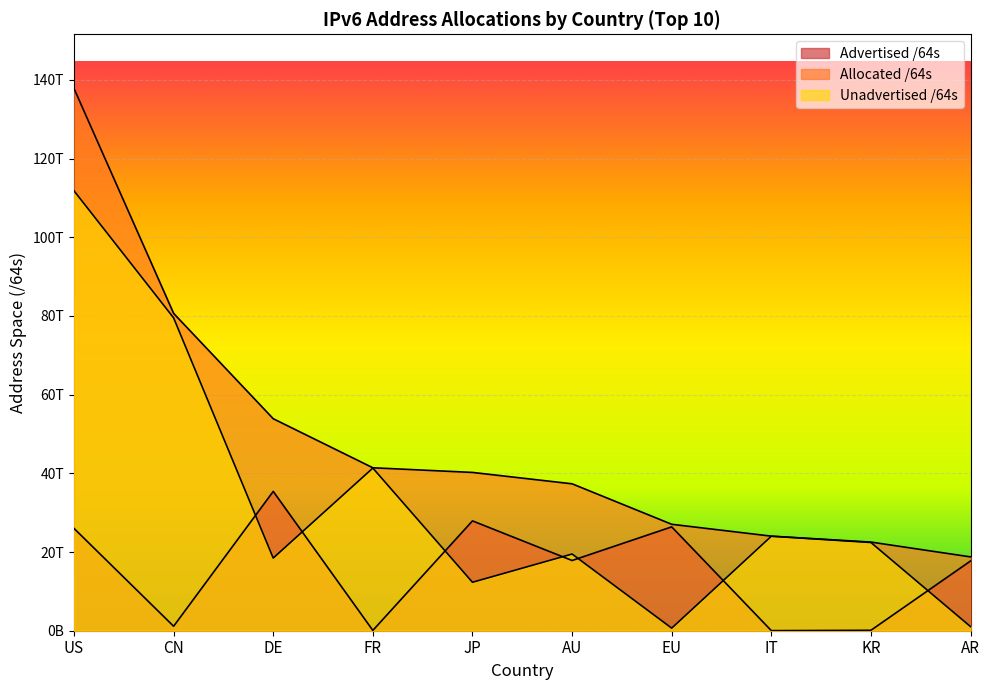

True or false: Unadvertised /64s has a value of 79523938369536 at CN.

True